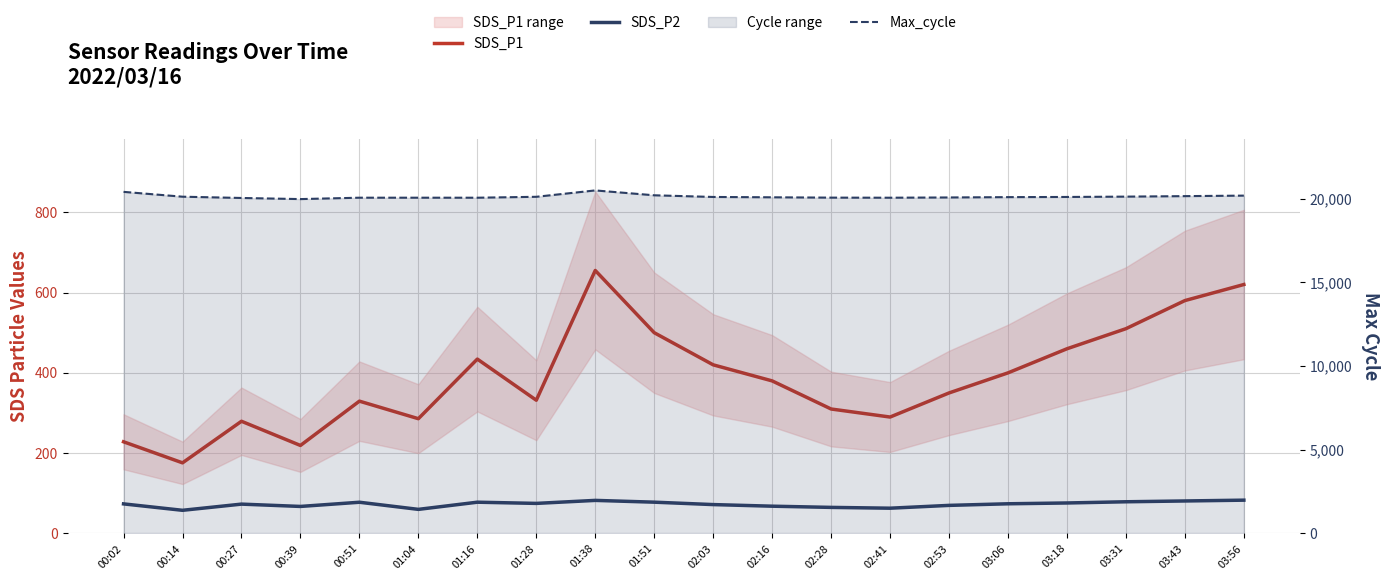

True or false: Max_cycle and SDS_P1 intersect in this chart.

False